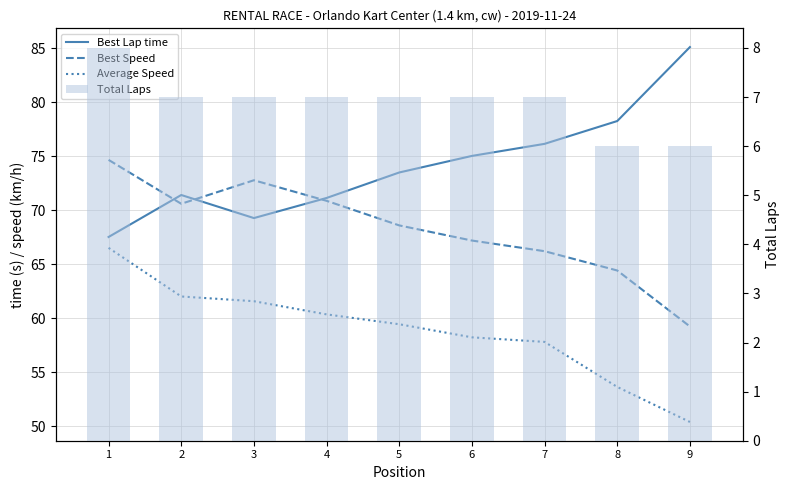

At which label does Total Laps reach its minimum?

8